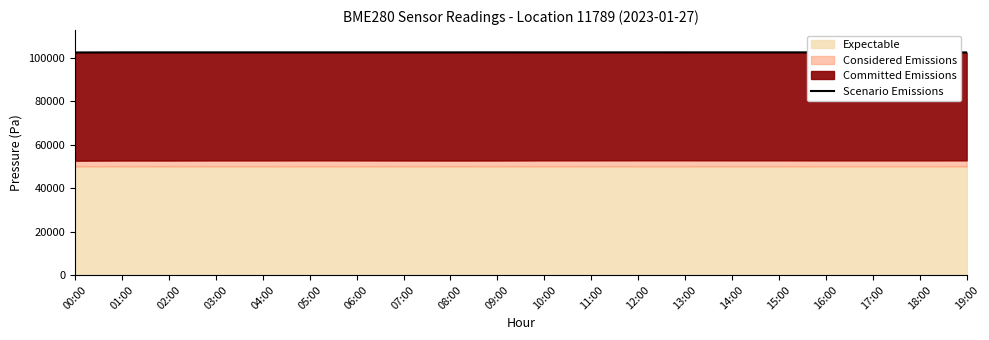

The chart shows a value of 102530.7 at 18:00. True or false?

True